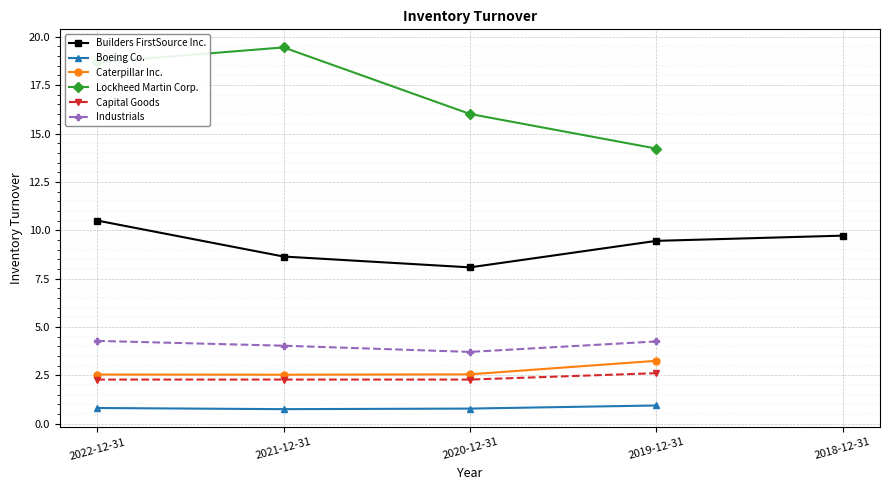

Count the number of categories in the chart.

5